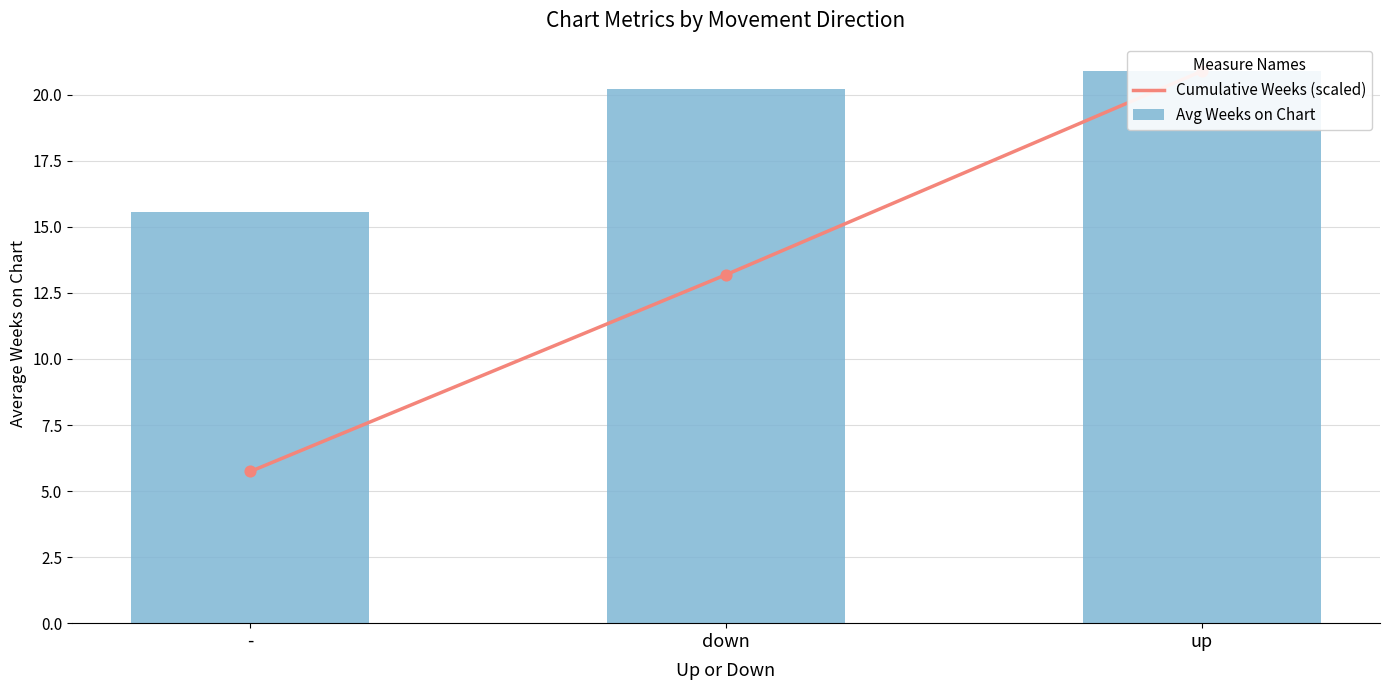

What are all the series names shown in the legend?

Cumulative Weeks (scaled), Avg Weeks on Chart